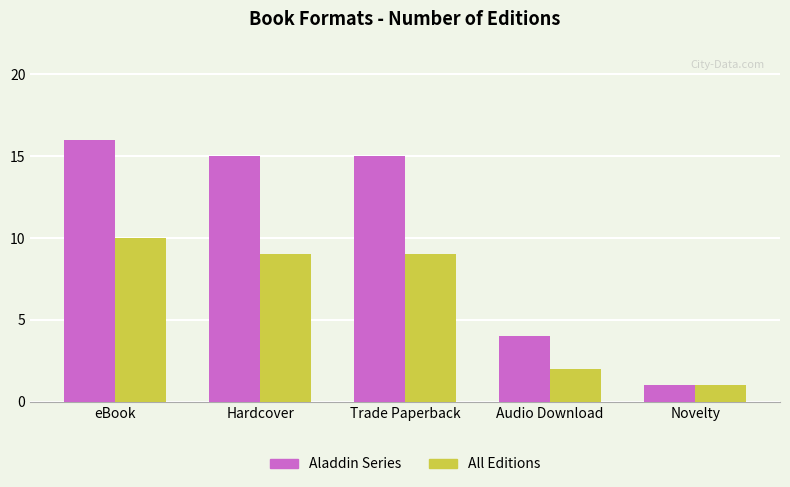

The Aladdin Series series shows 21 at Hardcover. True or false?

False